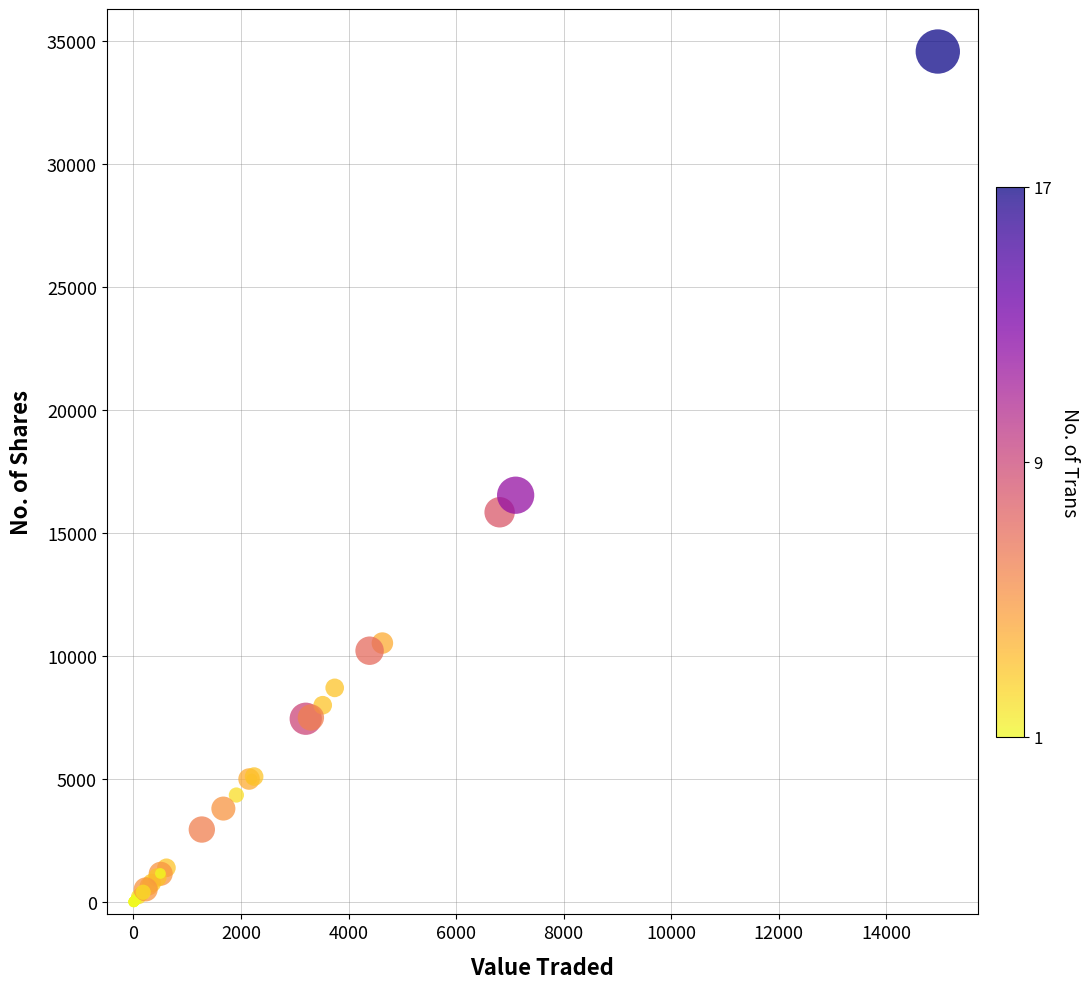

What Y value in the scatter plot is closest to 17286?

16533